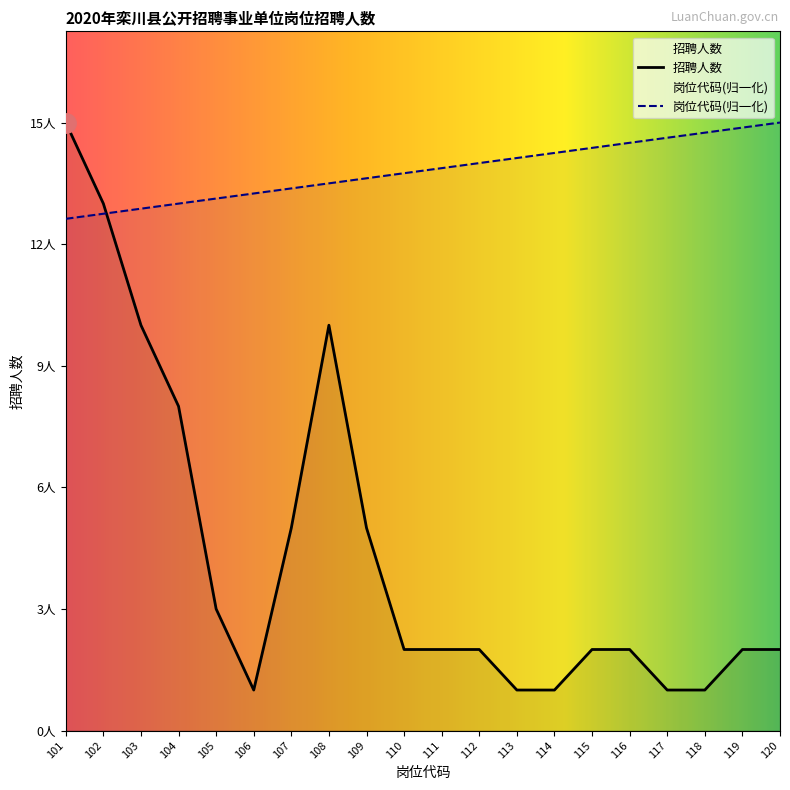

Between which two adjacent categories do 岗位代码 and 招聘人数 first intersect?

102 and 103